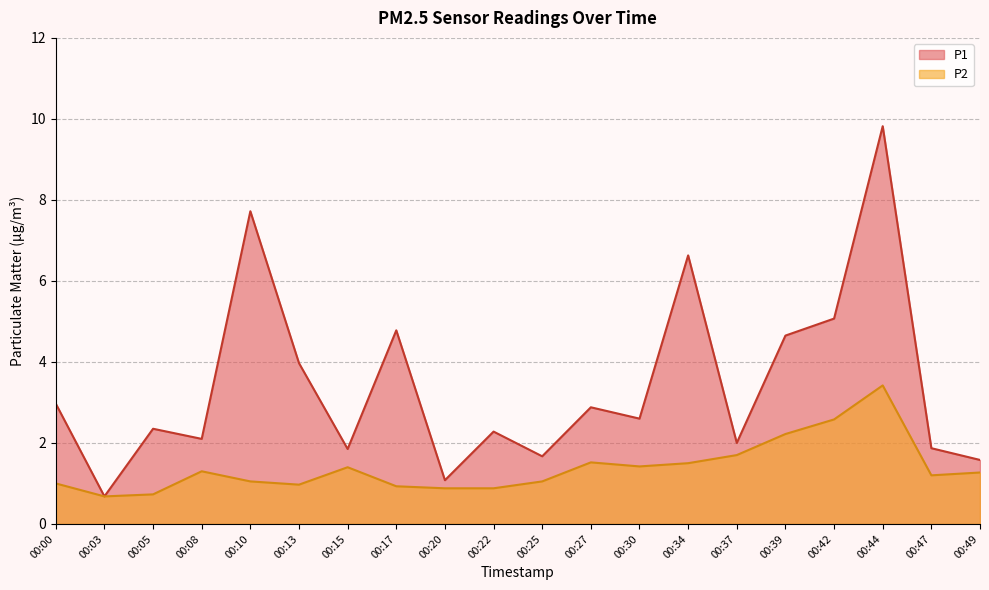

List the labels in order of P1 value, largest first.

00:44, 00:10, 00:34, 00:42, 00:17, 00:39, 00:13, 00:00, 00:27, 00:30, 00:05, 00:22, 00:08, 00:37, 00:47, 00:15, 00:25, 00:49, 00:20, 00:03